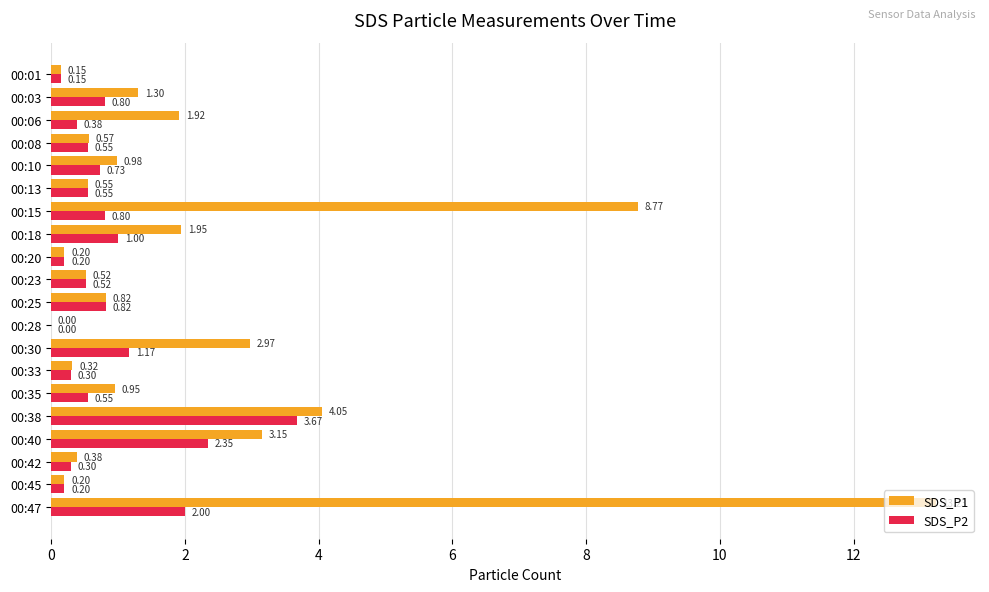

At which category is the sum across all series the highest?

00:47